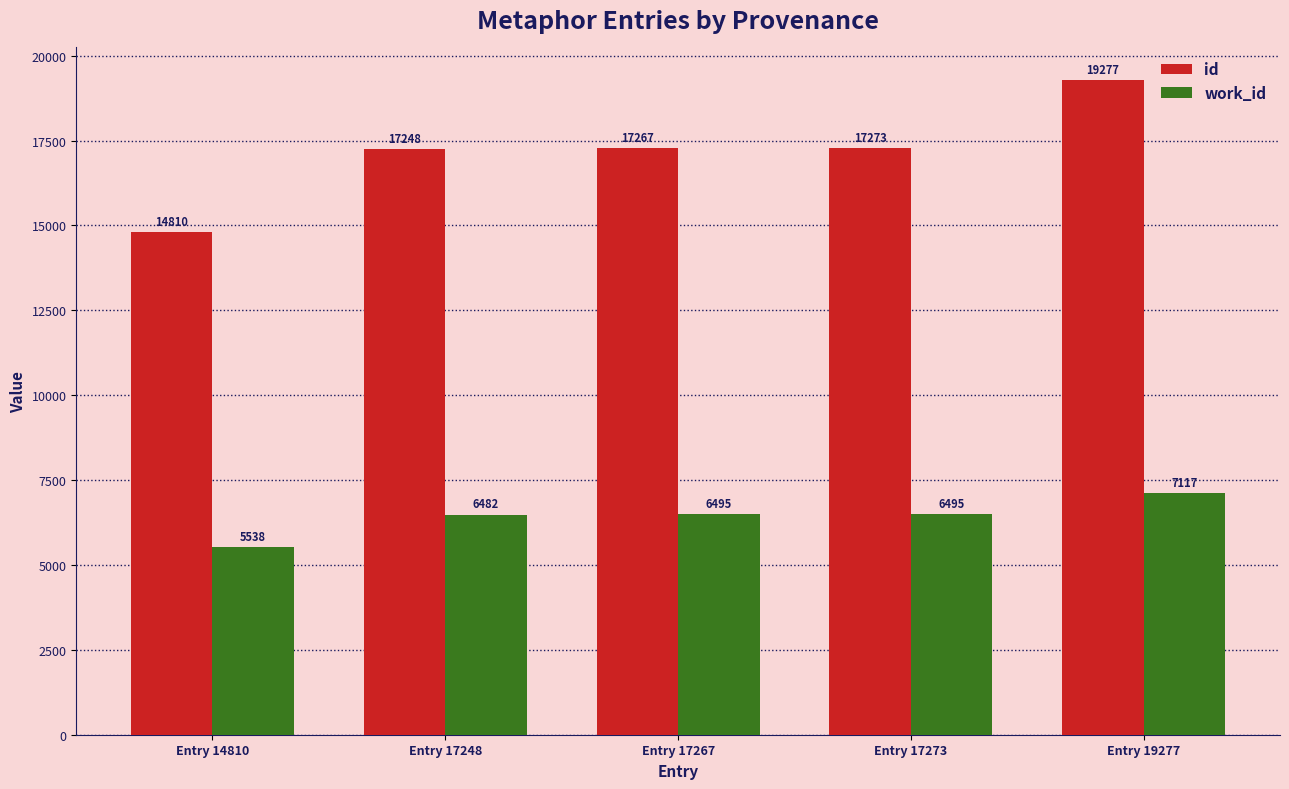

How many bars are there in total?

10